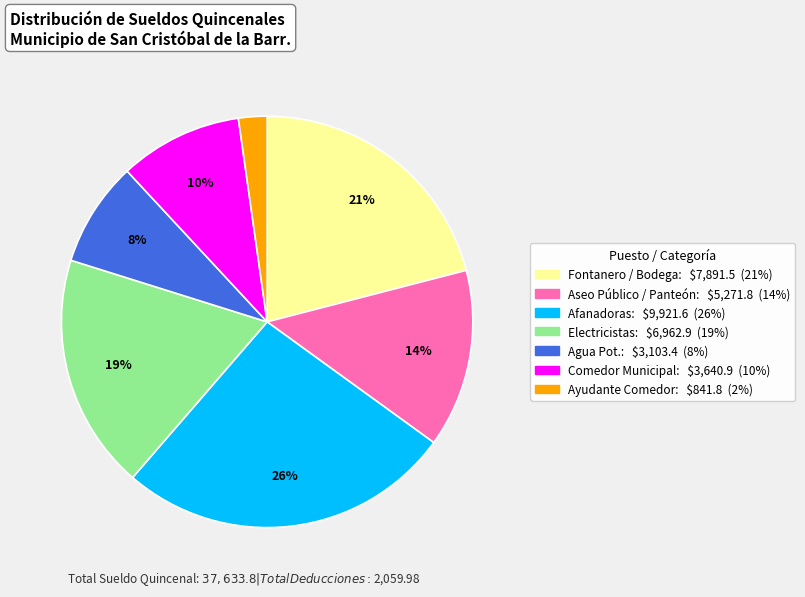

Does any single category account for the majority?

No